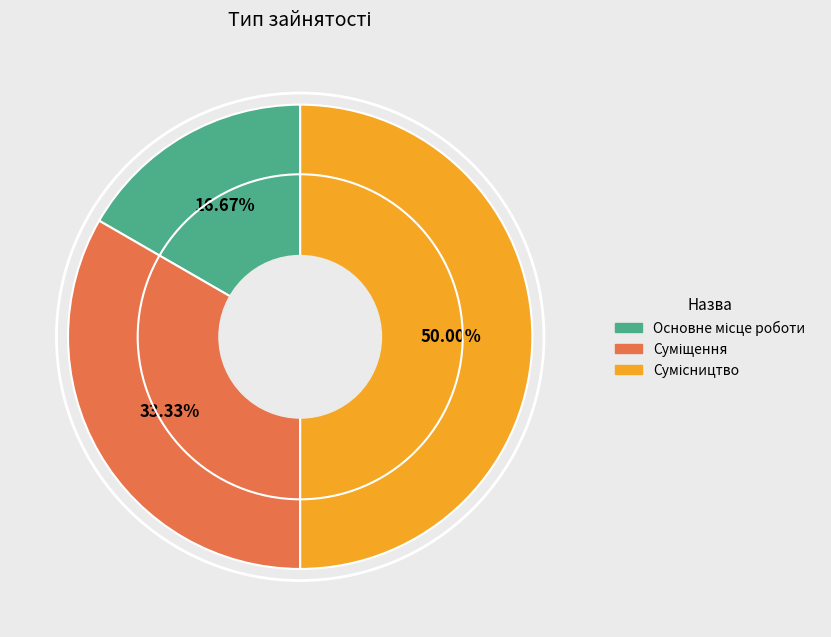

Which slice is the smallest?

Основне місце роботи